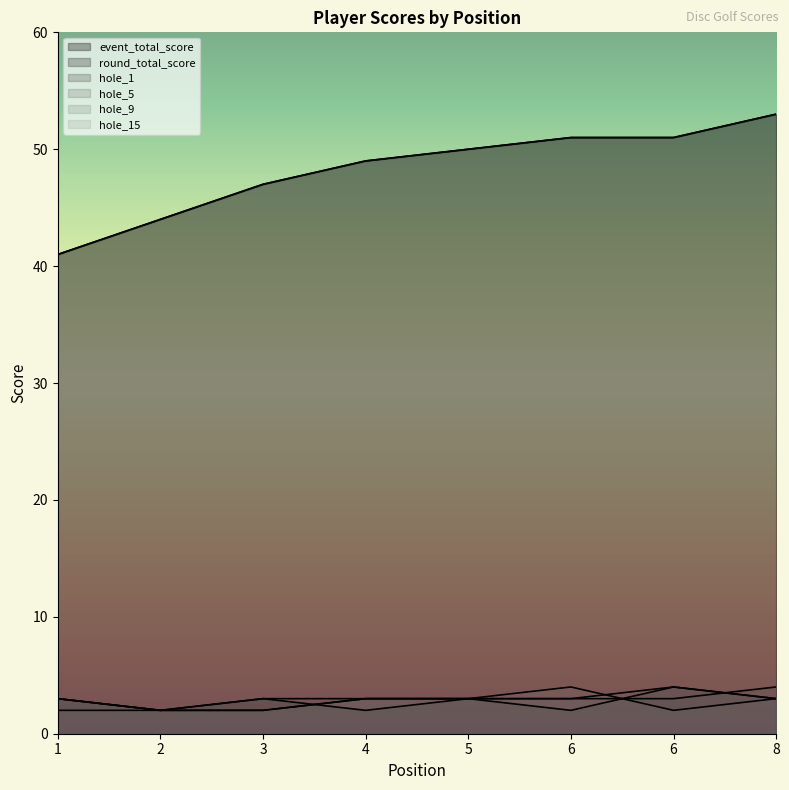

What is the lowest value of the hole_9 series?

2